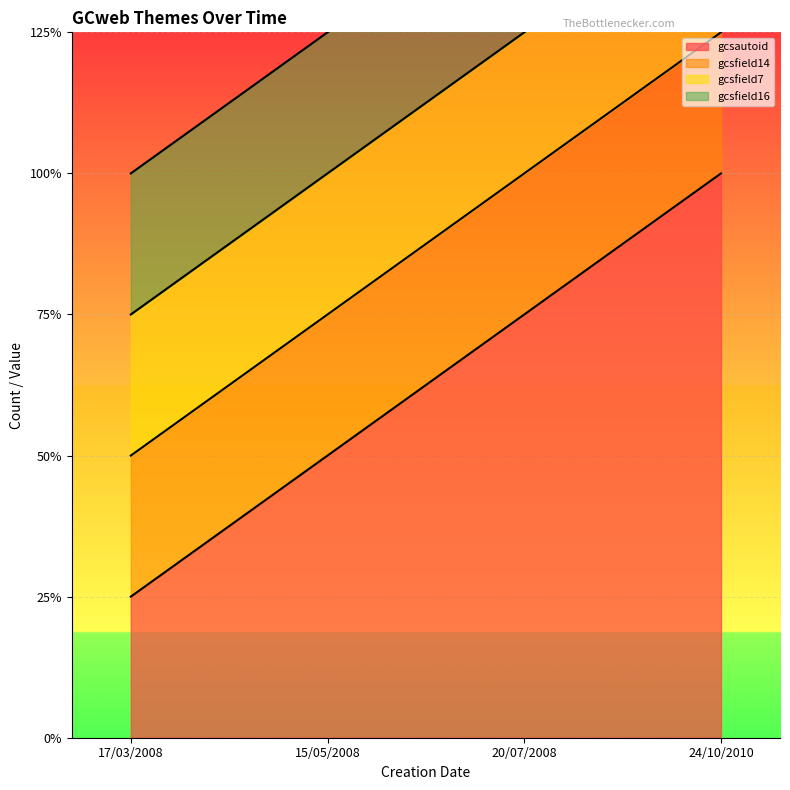

The value of gcsautoid at 15/05/2008 is 1. True or false?

False